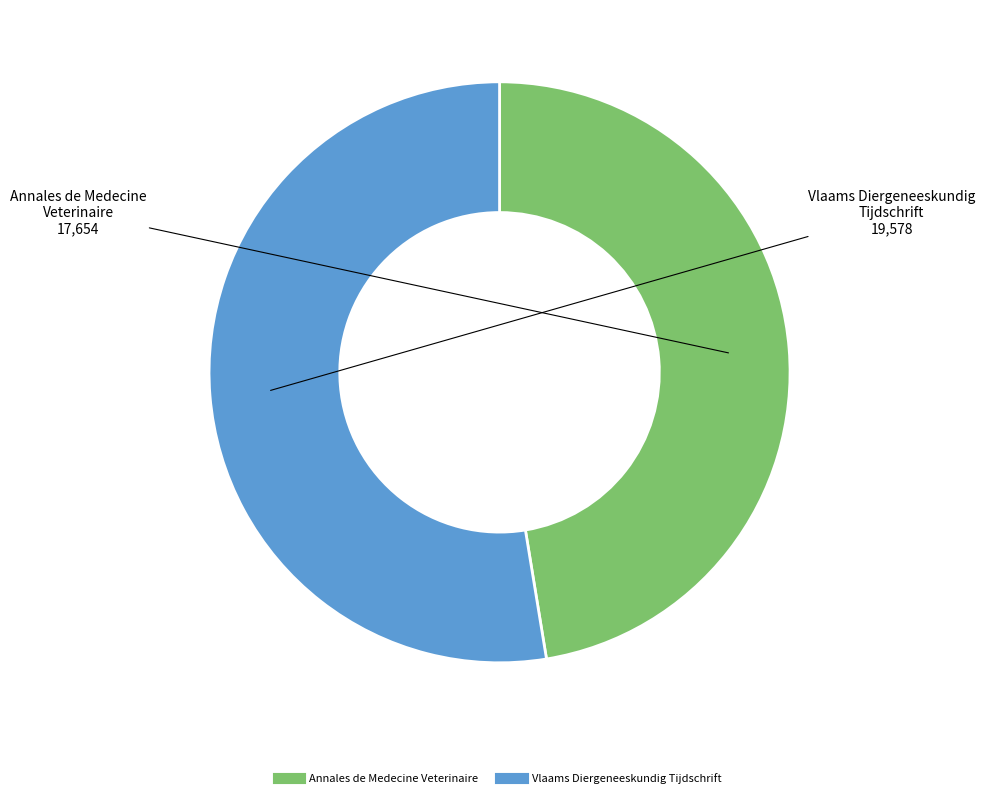

Is the sum of Vlaams Diergeneeskundig Tijdschrift and Annales de Medecine Veterinaire greater than half?

Yes